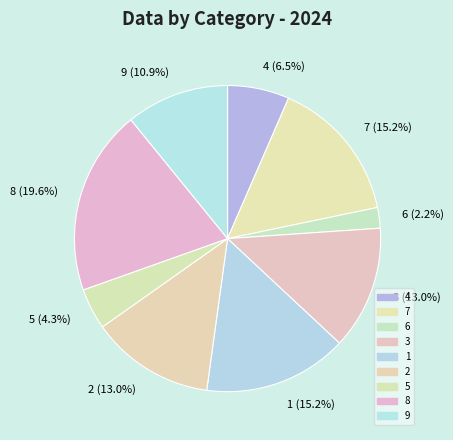

How much of the chart is everything except 5 (4.3%)?

95.7%